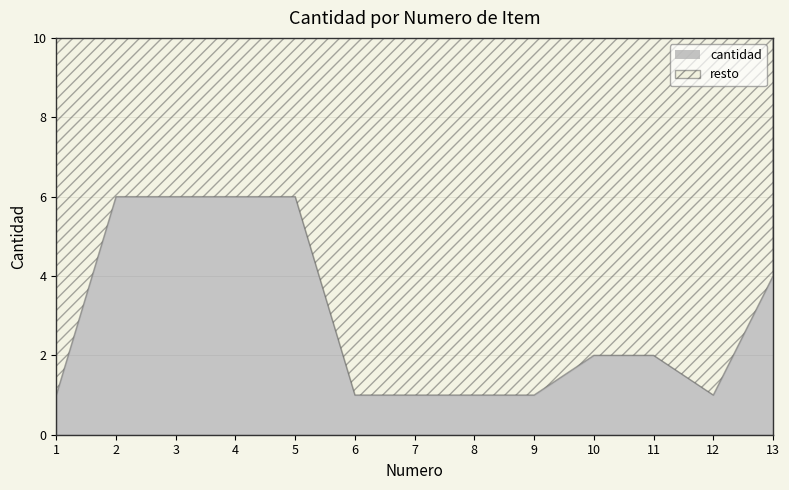

How many data points does each series have?

13